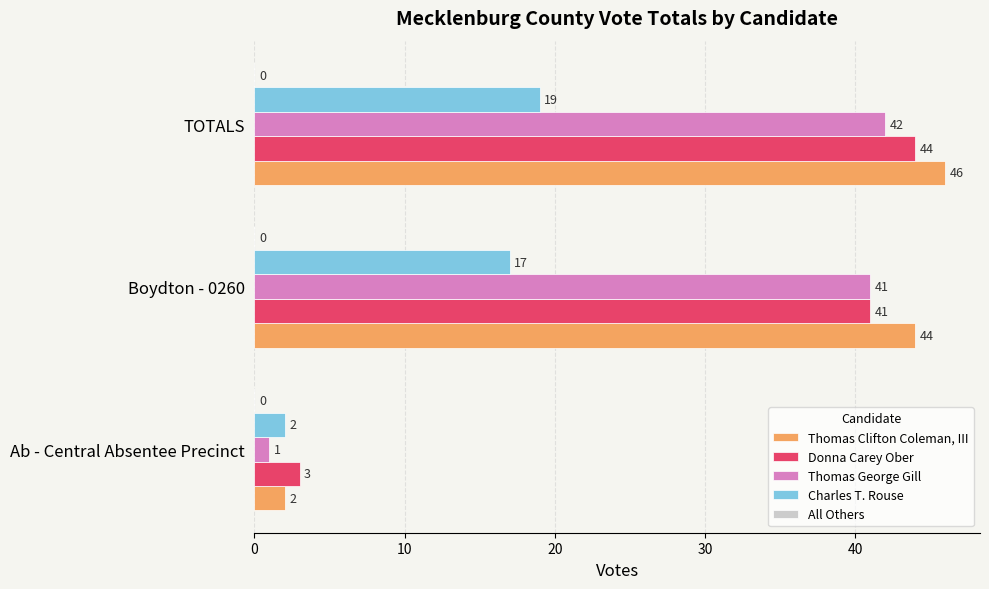

What is the sum of all Charles T. Rouse values?

38